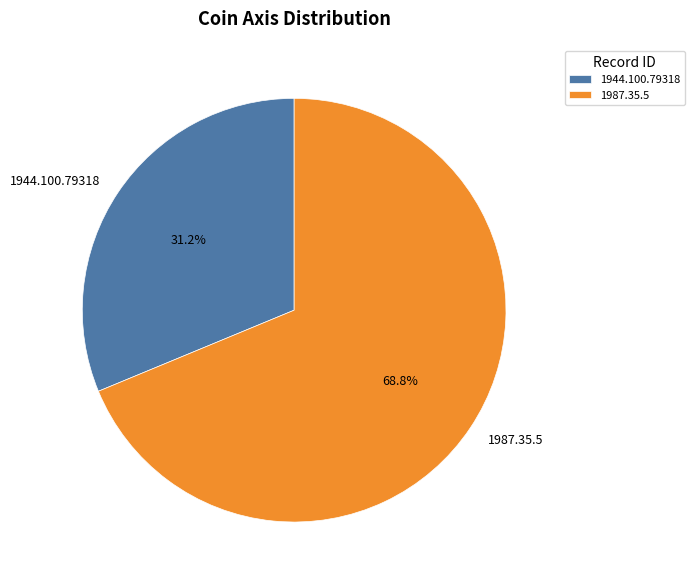

True or false: 1944.100.79318 accounts for 31% of the total.

True